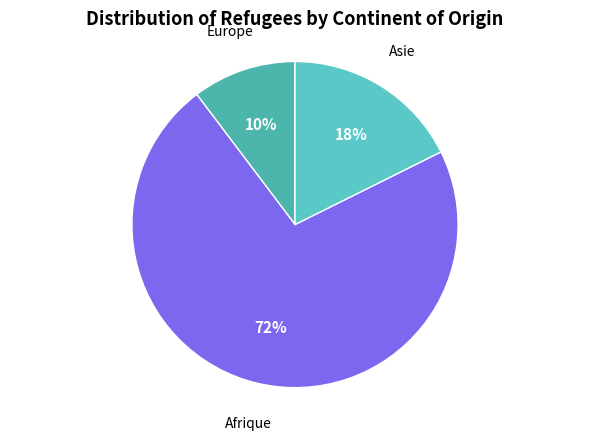

Combined, do Afrique and Asie account for over 50%?

Yes